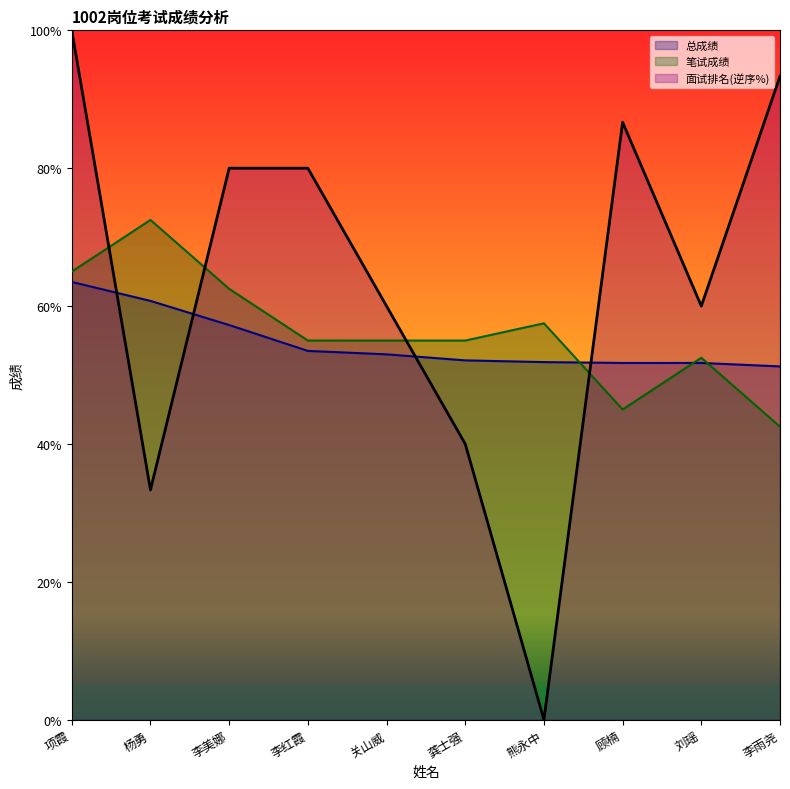

How many lines are shown in the chart?

3